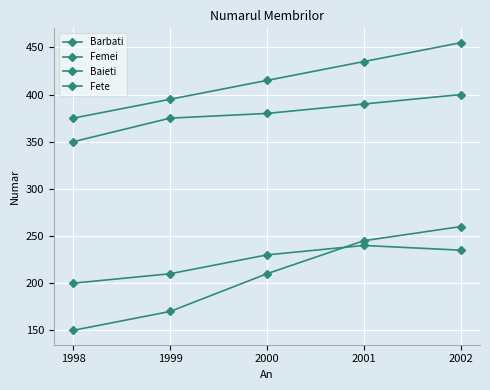

Is this an area chart (filled region under the line)?

No